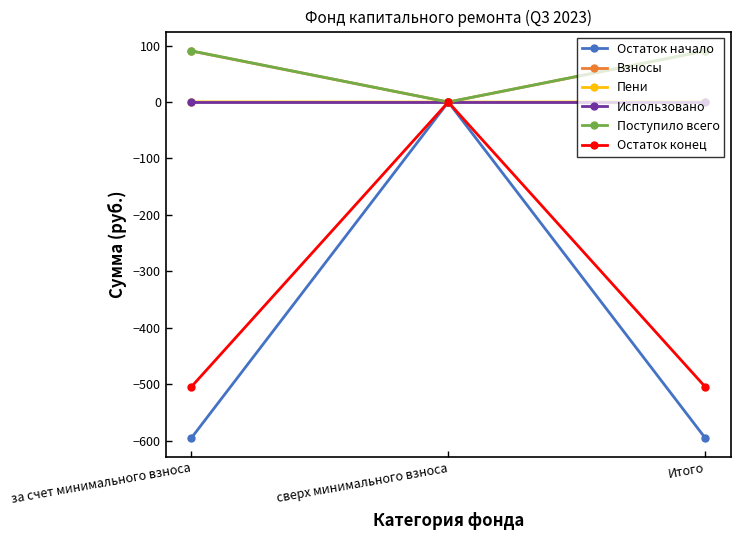

What is the maximum value shown in the chart?

90.6